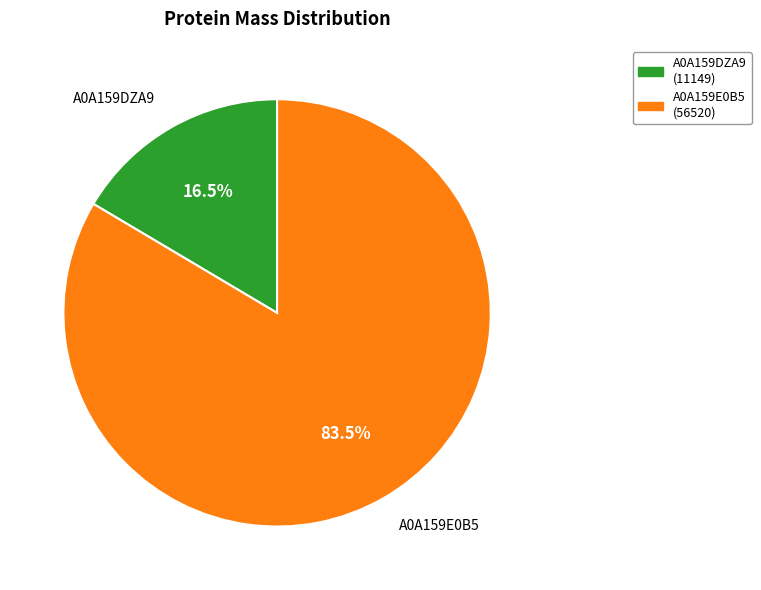

To the nearest percent, what is the average slice percentage?

50%